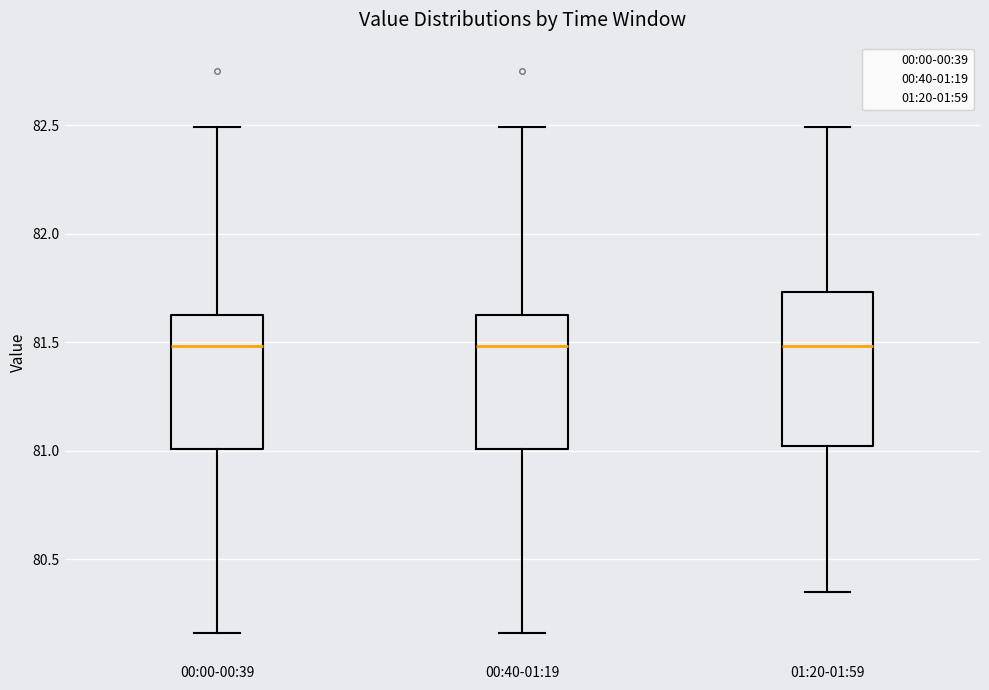

Reading left to right, transcribe this box plot: for each box, give where its median line is, the range the box spans, and where its two whiskers end, as read against the y-axis. The values are not printed on the chart, so give them approximately, as read against the axis.

00:00-00:39: median 81.50, box 81.00 to 81.65, whiskers 80.15 to 82.50
00:40-01:19: median 81.50, box 81.00 to 81.65, whiskers 80.15 to 82.50
01:20-01:59: median 81.50, box 81.00 to 81.75, whiskers 80.35 to 82.50